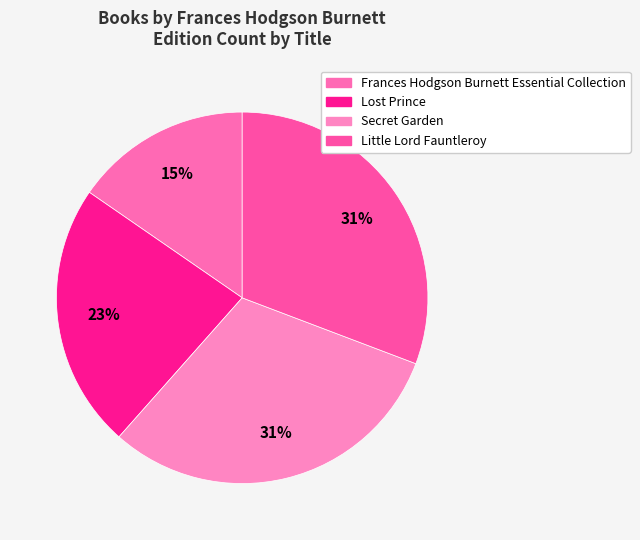

Which has a higher value, Lost Prince or Frances Hodgson Burnett Essential Collection?

Lost Prince